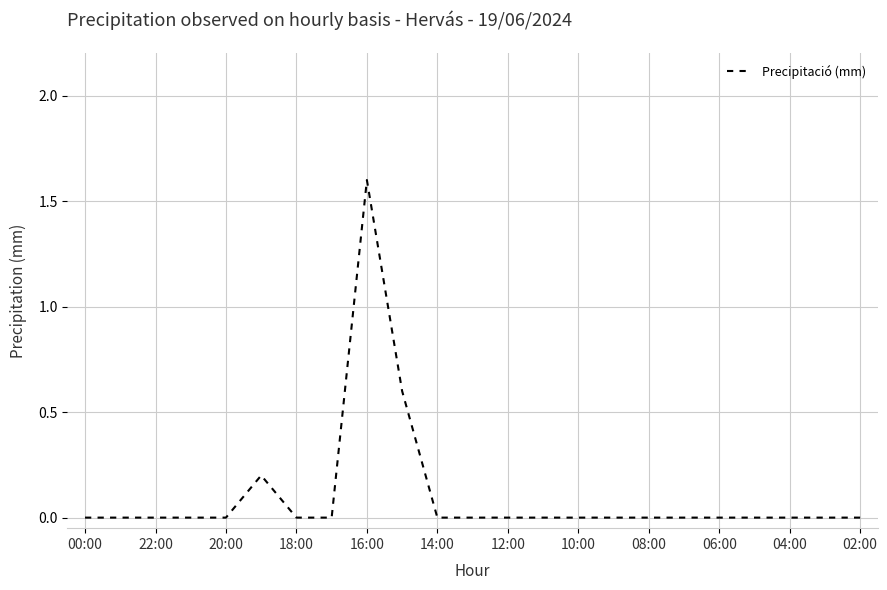

What is the difference between the maximum and minimum values?

1.6